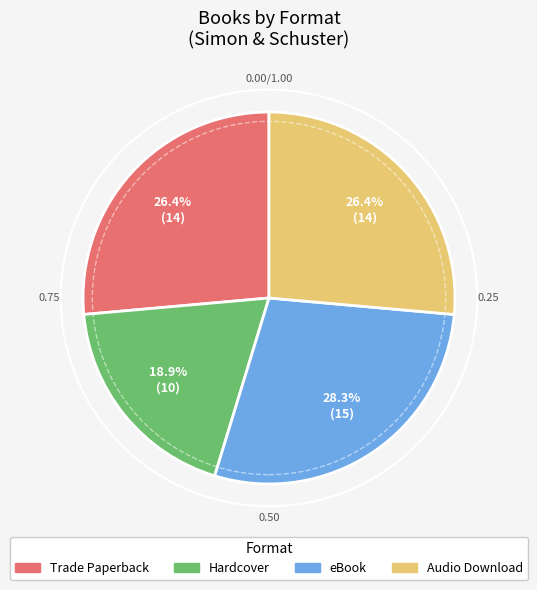

Does Hardcover represent more than half of the total?

No